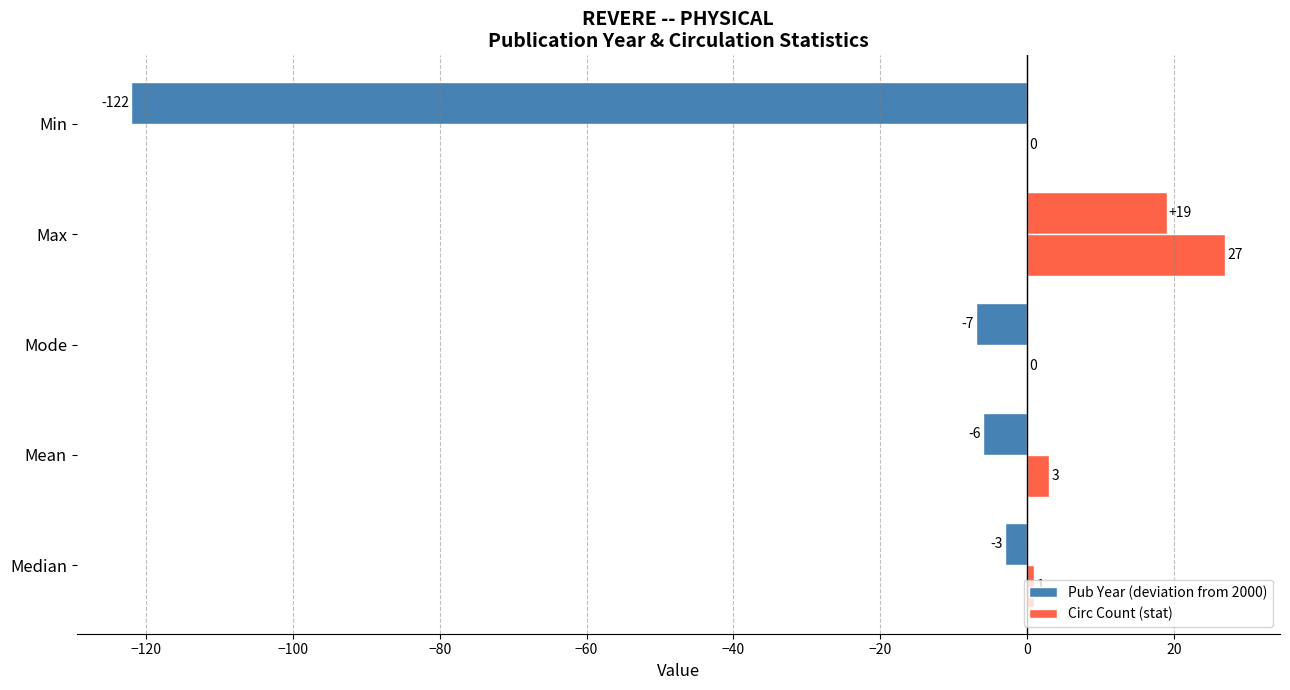

Reading left to right, list all the values displayed in this chart.

Pub Year (deviation from 2000): -3	-6	-7	19	-122
Circ Count (stat): 1	3	0	27	0